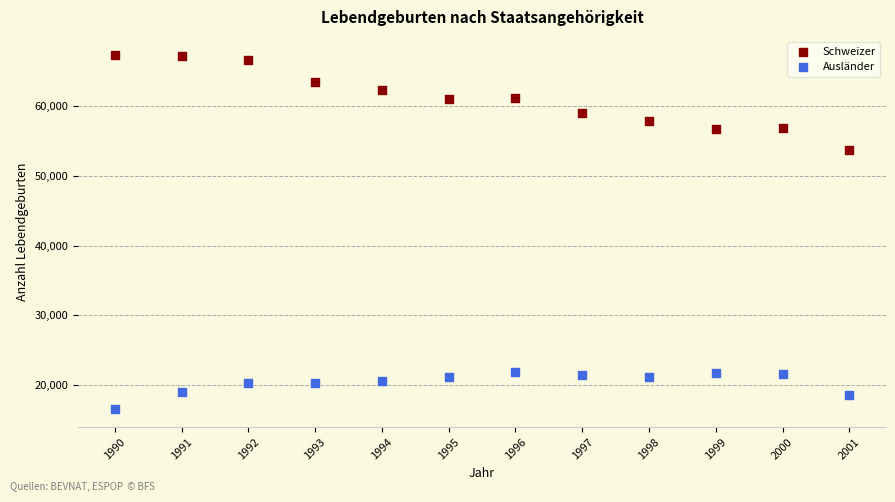

What are all the series names shown in the legend?

Schweizer, Ausländer